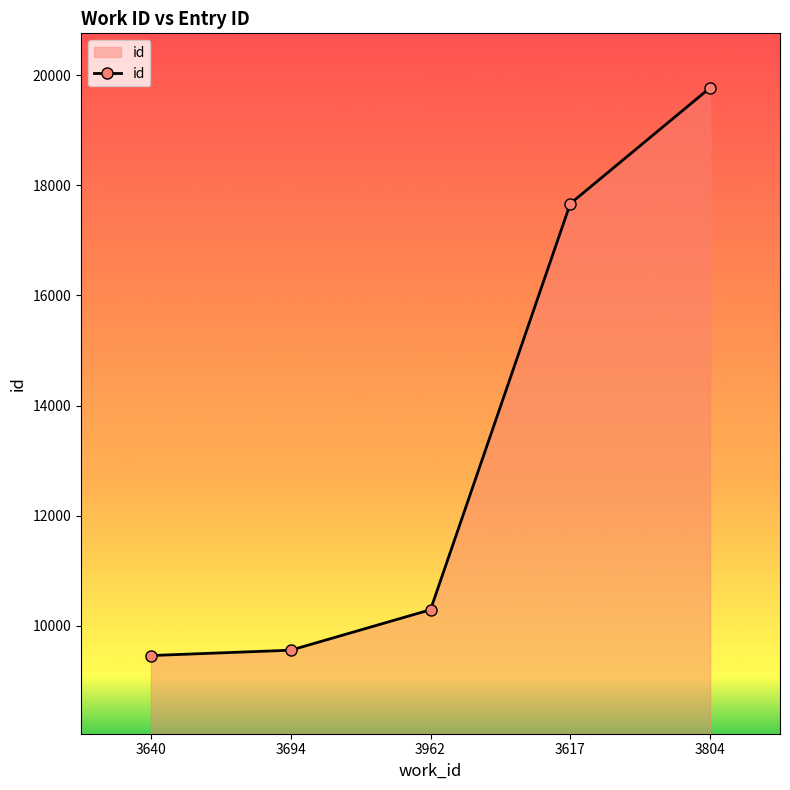

What is the difference between the maximum and minimum values?

10308